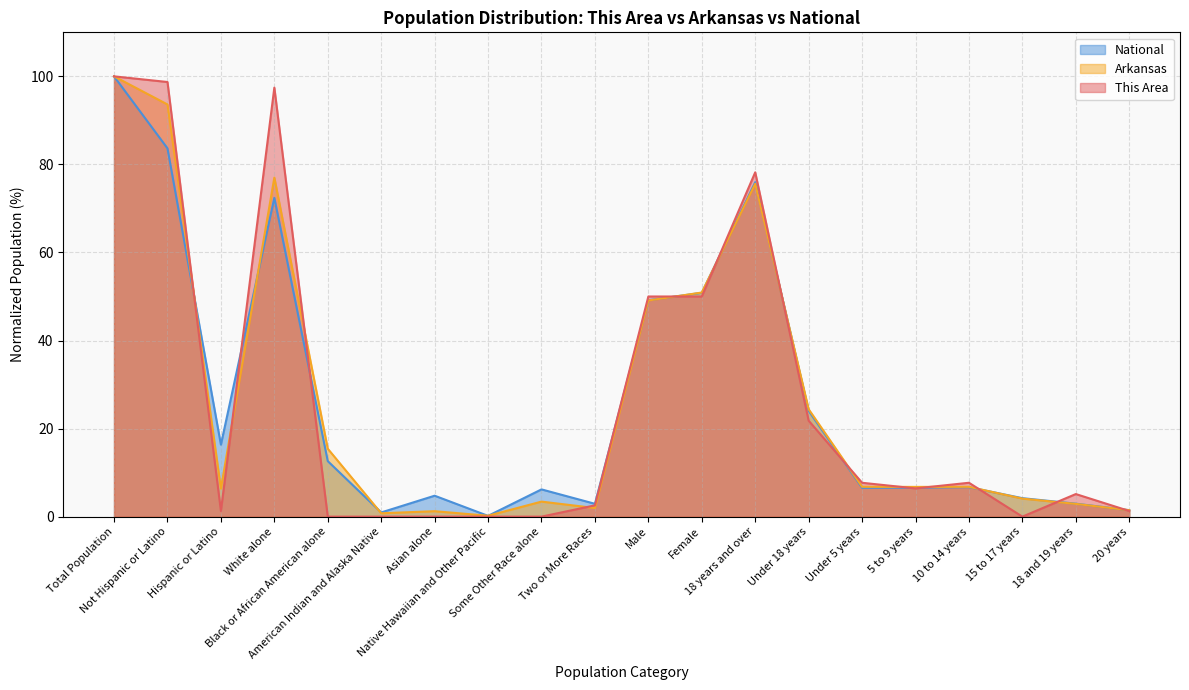

Is it true that This Area equals 2.2 at 20 years?

False